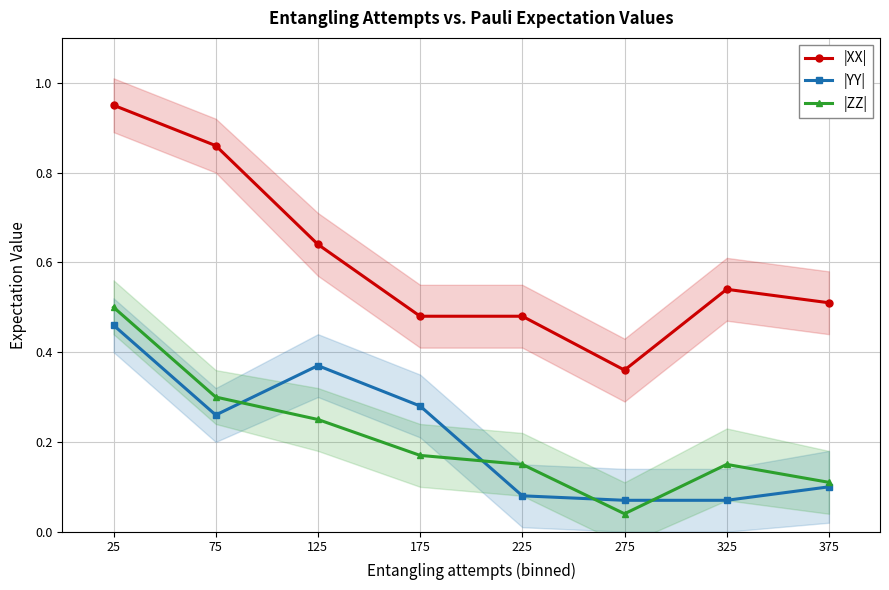

What is the sum of the |YY| values at 175 and 325?

0.4